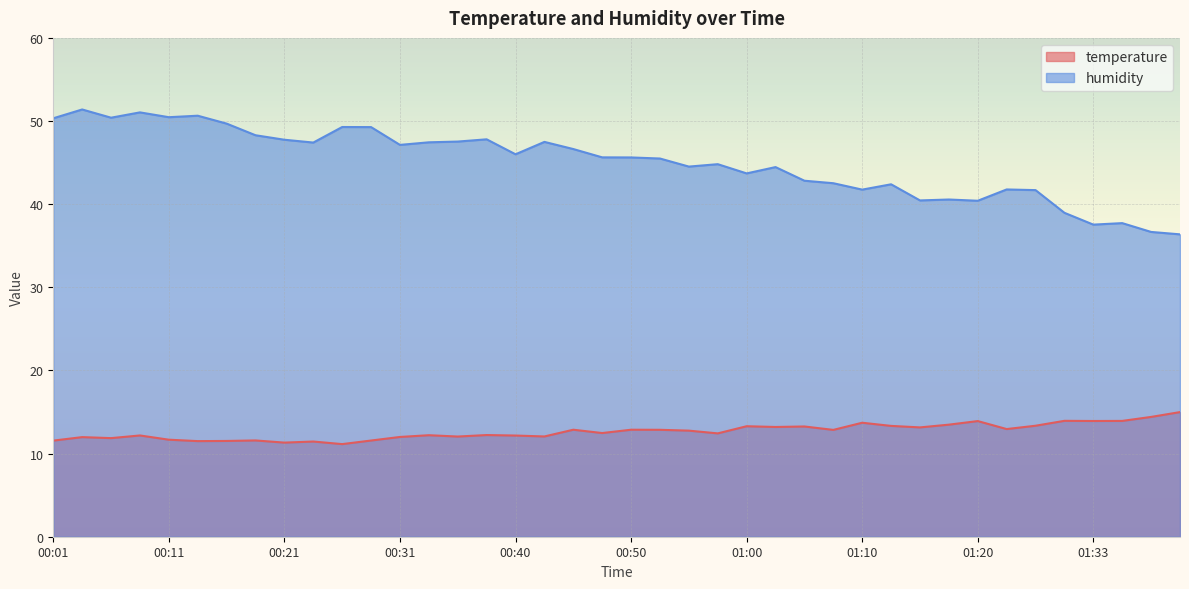

In humidity, how many points are higher than both neighbors (excluding endpoints)?

12